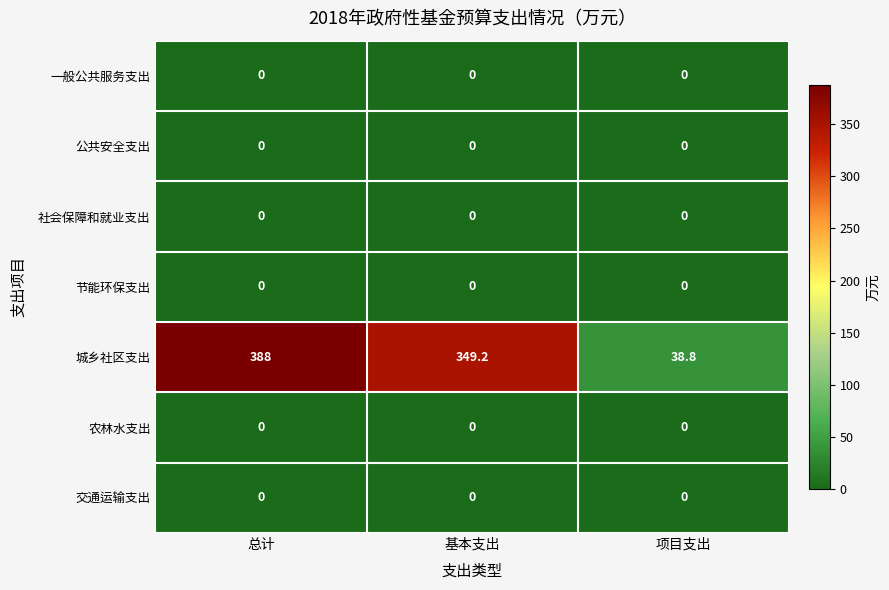

What is the maximum value shown in the chart?

388.0